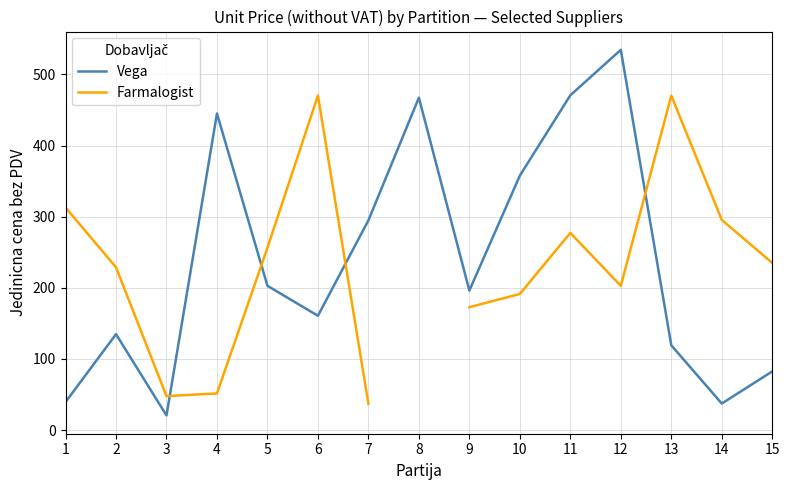

The value of Vega at 7 is 294.8. True or false?

True